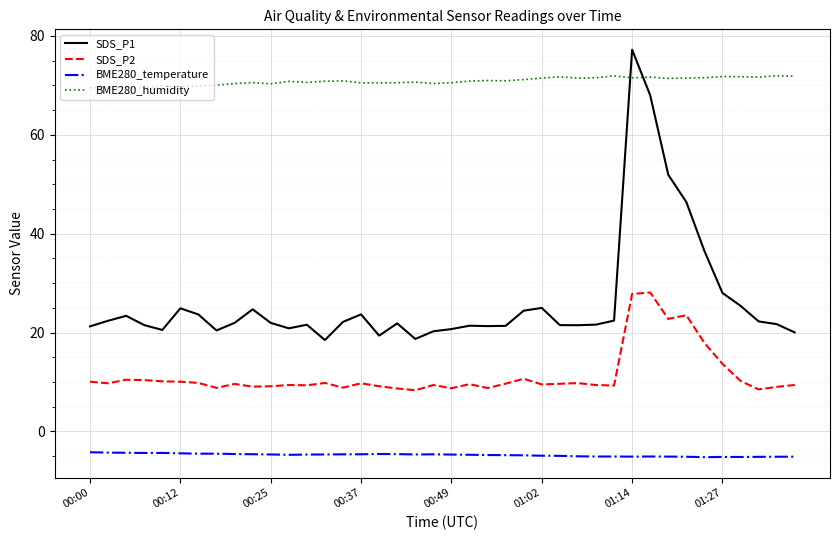

What is the minimum value for SDS_P2?

8.3